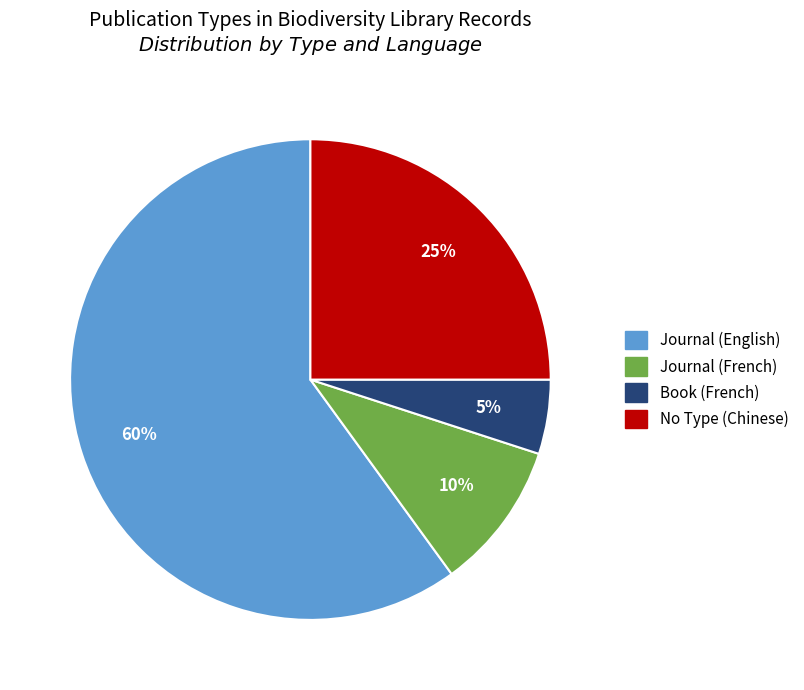

To the nearest percent, what is the difference between the largest and smallest slice percentages?

55%